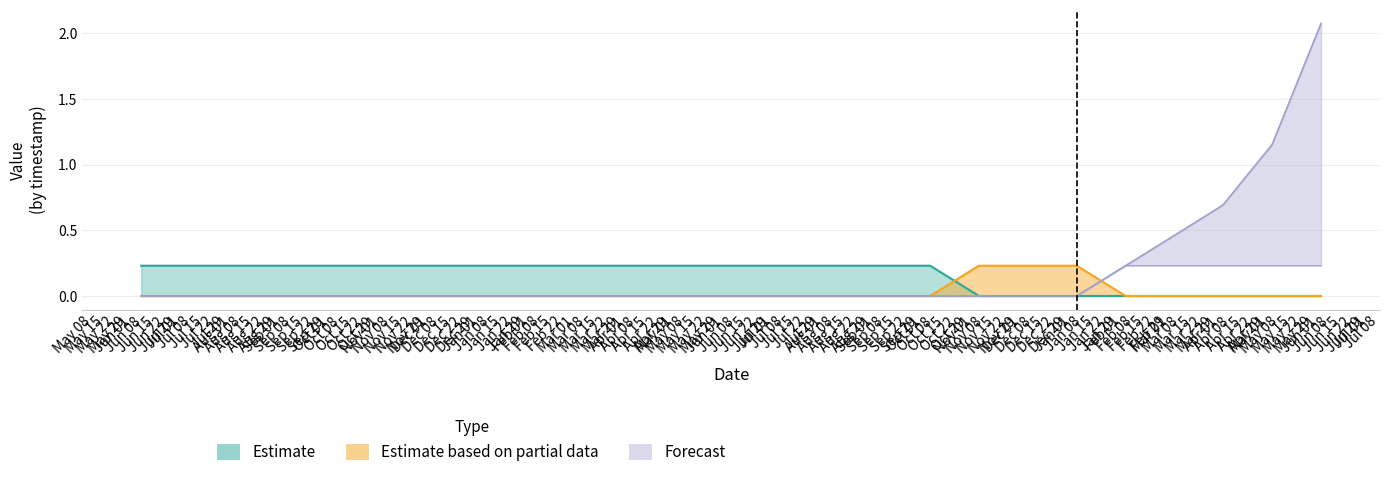

What is the difference between the maximum and minimum values in the Forecast_lower series?

0.2